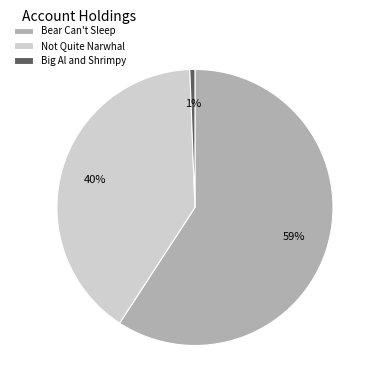

Do Big Al and Shrimpy and Not Quite Narwhal together represent more than half of the pie?

No